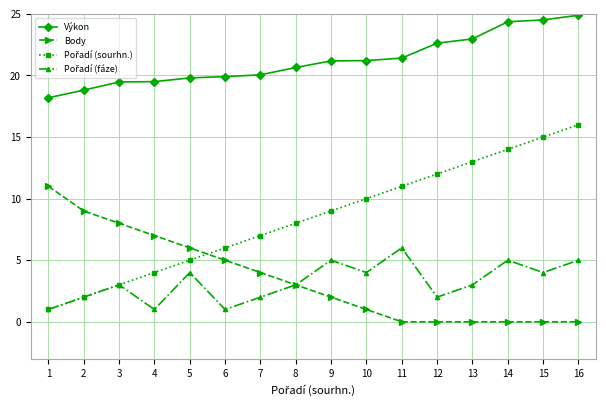

True or false: Výkon and Body intersect in this chart.

False